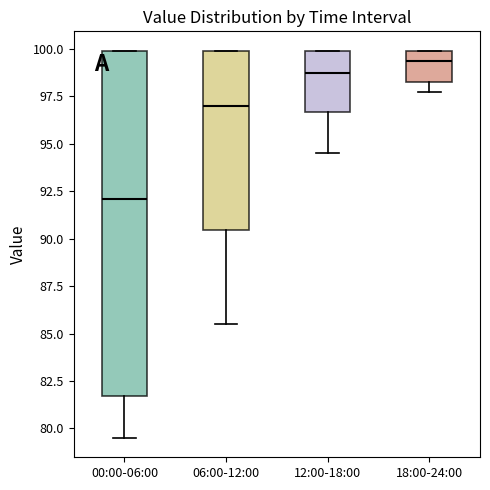

Which box's median line is the highest?

18:00-24:00